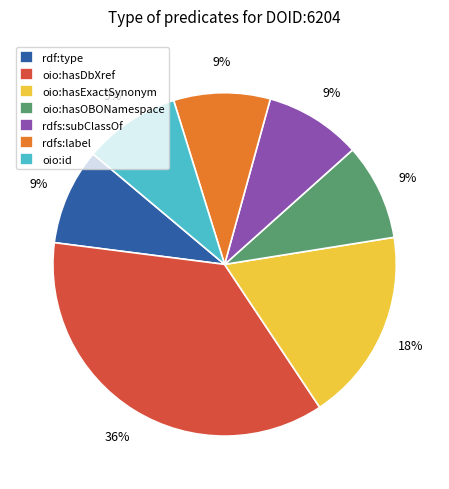

To the nearest percent, what portion does oio:id represent?

9%